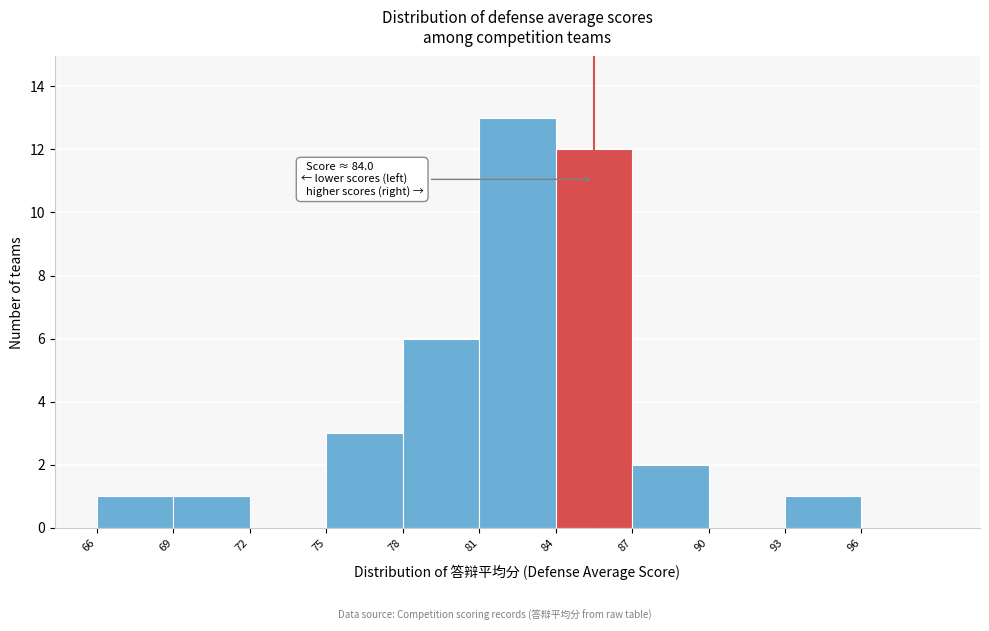

Over which range of the x-axis is the bar tallest?

81 to 84